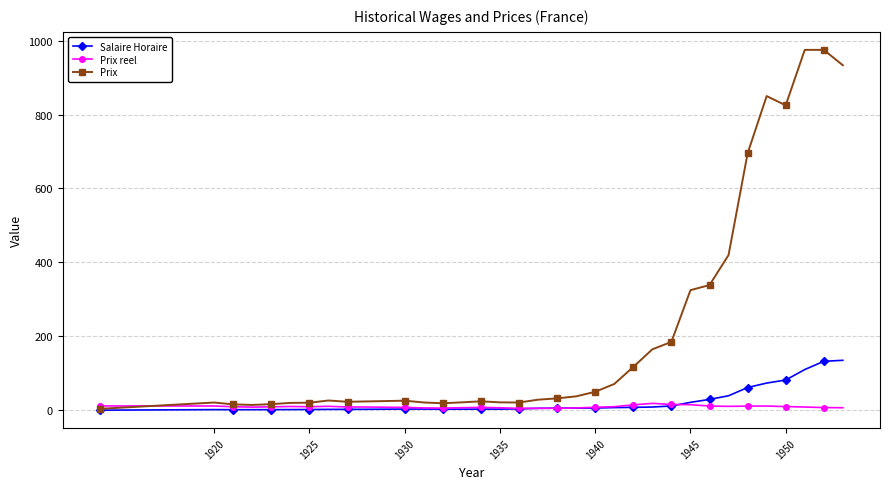

How many distinct data groups are displayed?

3